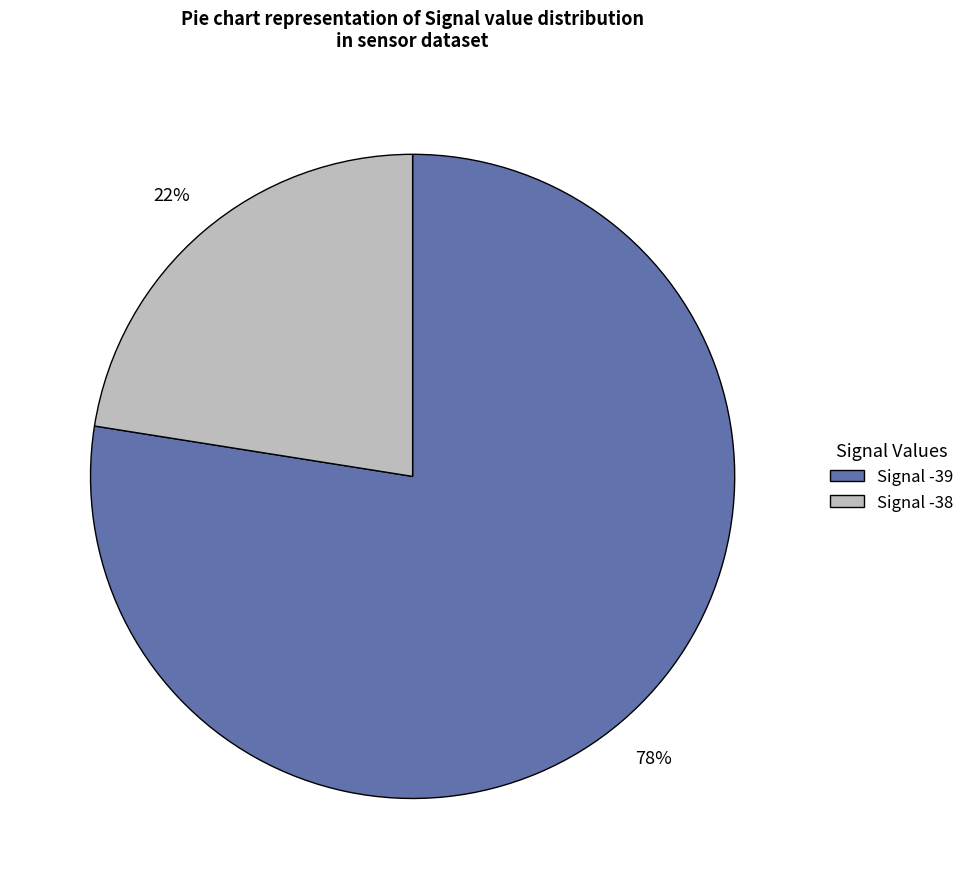

Combined, do Signal -38 and Signal -39 account for over 50%?

Yes